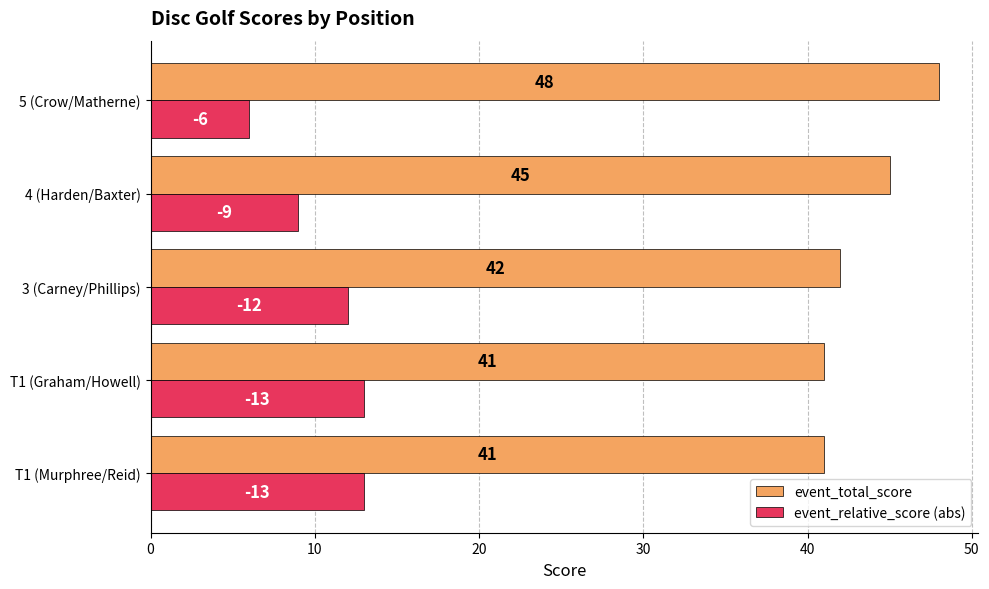

What is the difference between the highest and lowest values at 3 (Carney/Phillips)?

30